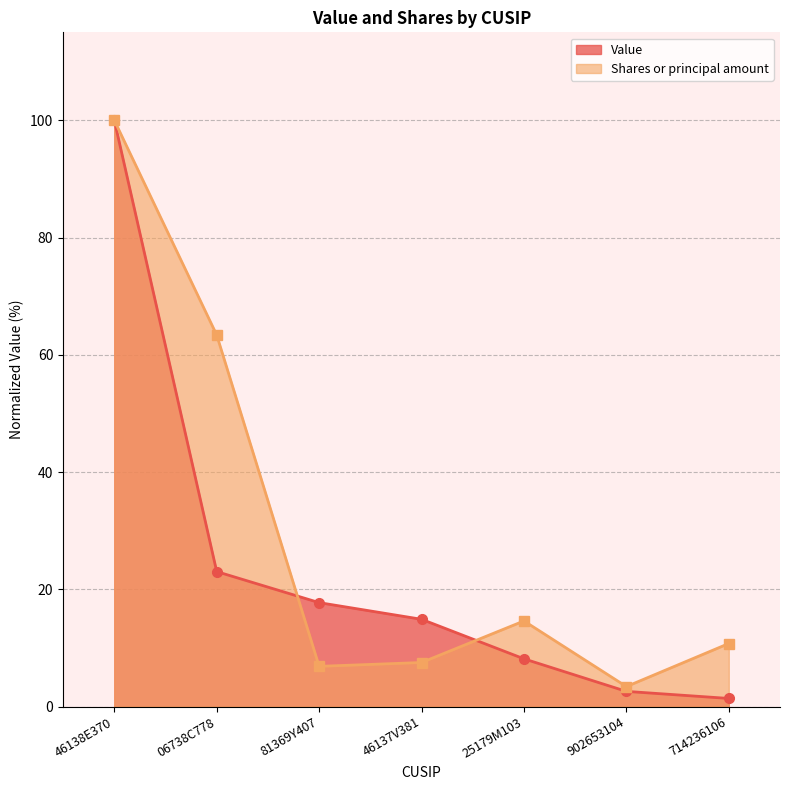

What is the approximate value of Shares or principal amount at 714236106?

10.7